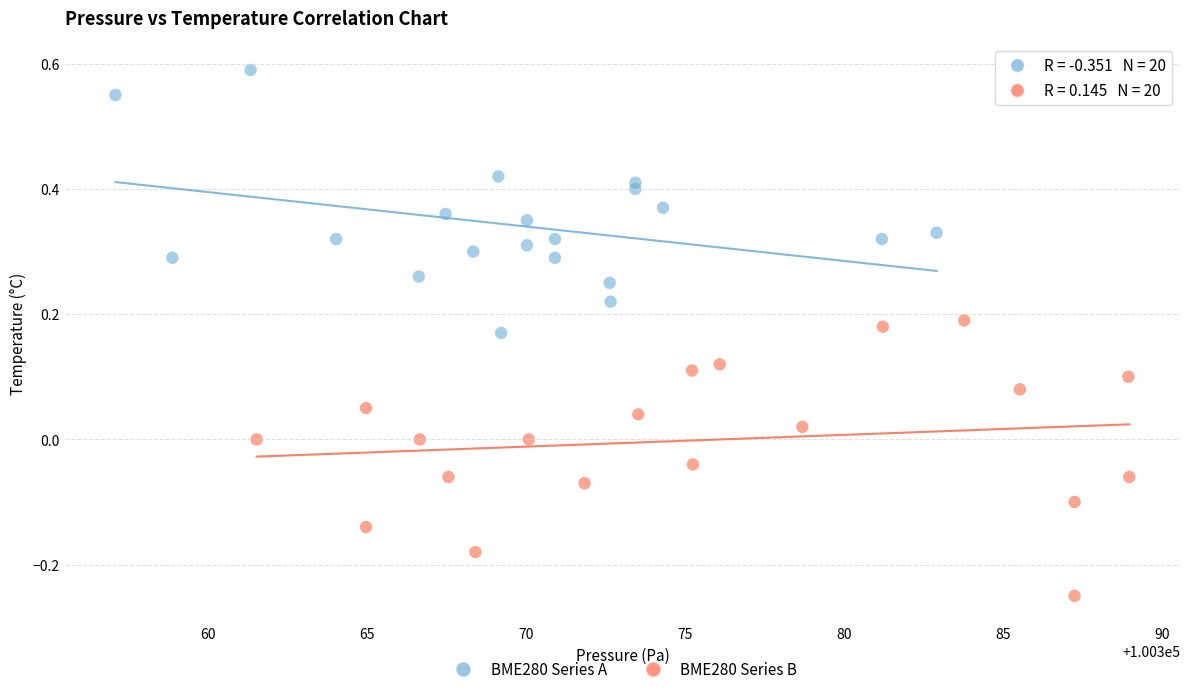

Which series reaches the minimum Y coordinate?

BME280 Series B